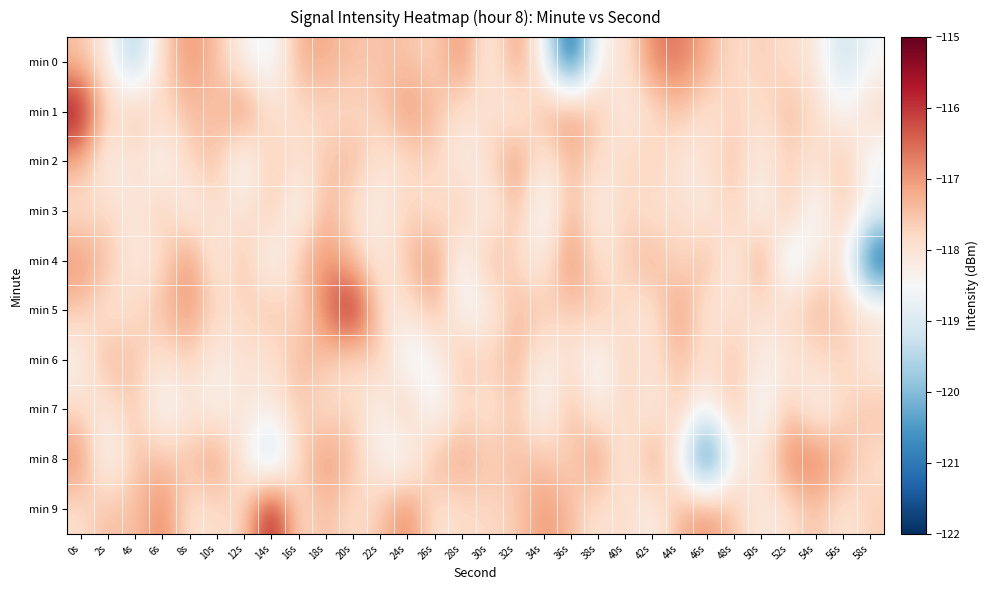

What is the total value across all series at 34s?

-1180.6